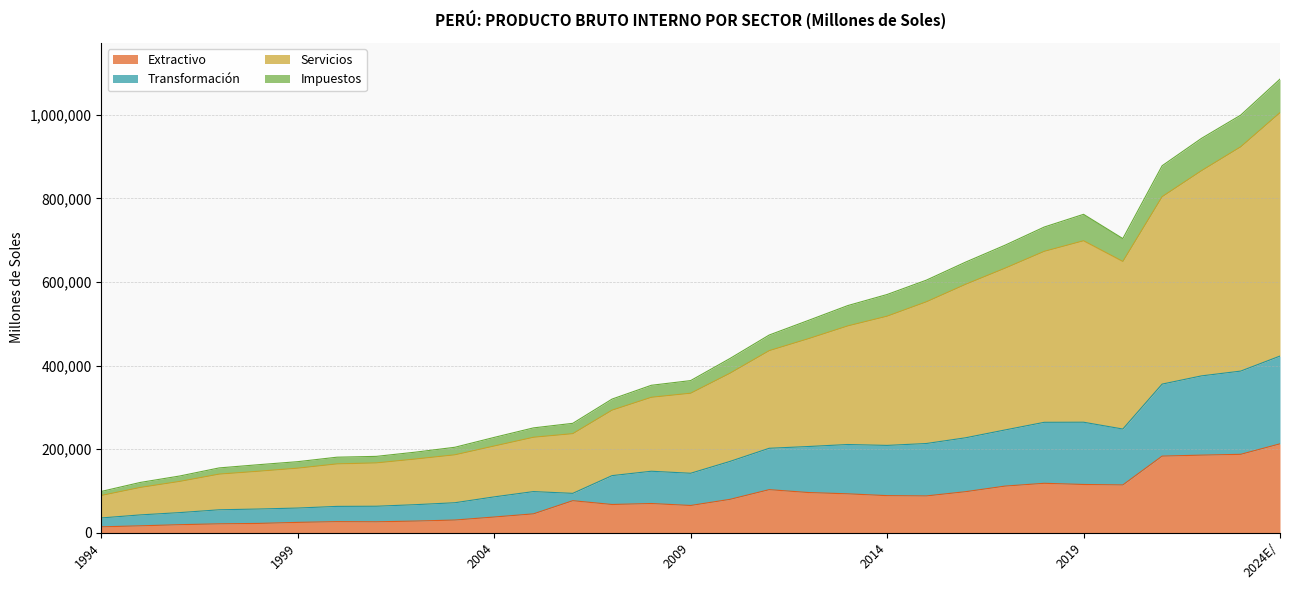

At which category does Transformación reach its first local peak?

2019